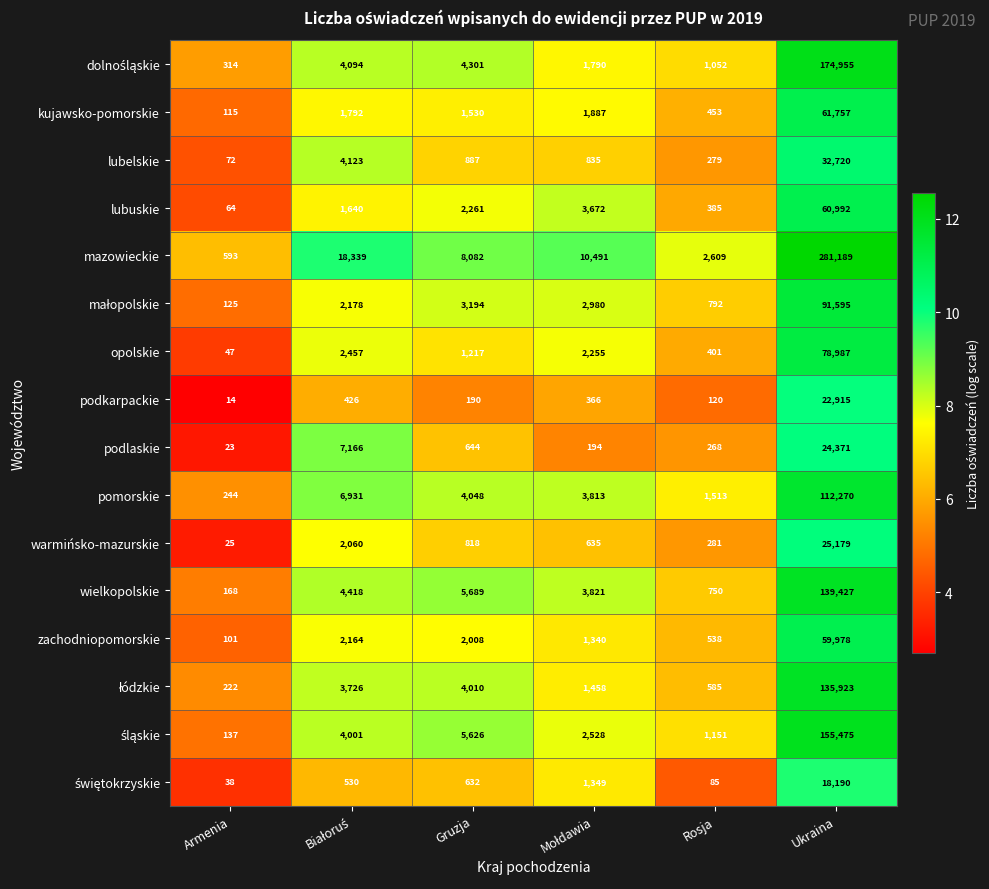

What is the difference between the highest and lowest values at Armenia?

579